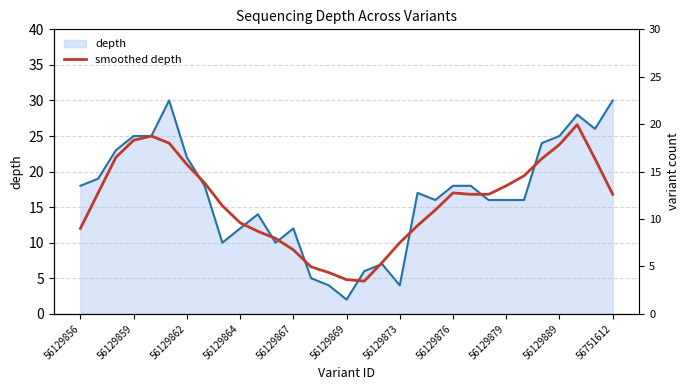

Is it true that depth equals 14.6 at 56751612?

False